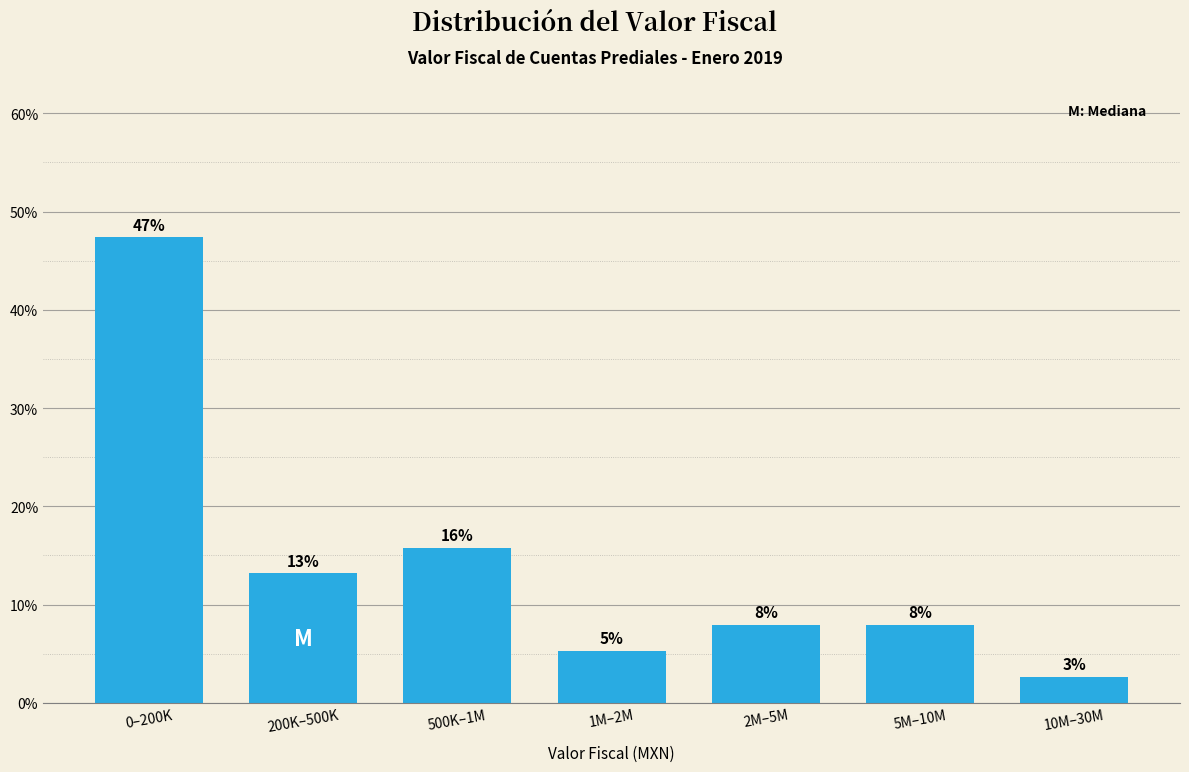

How many bars are there in total?

7